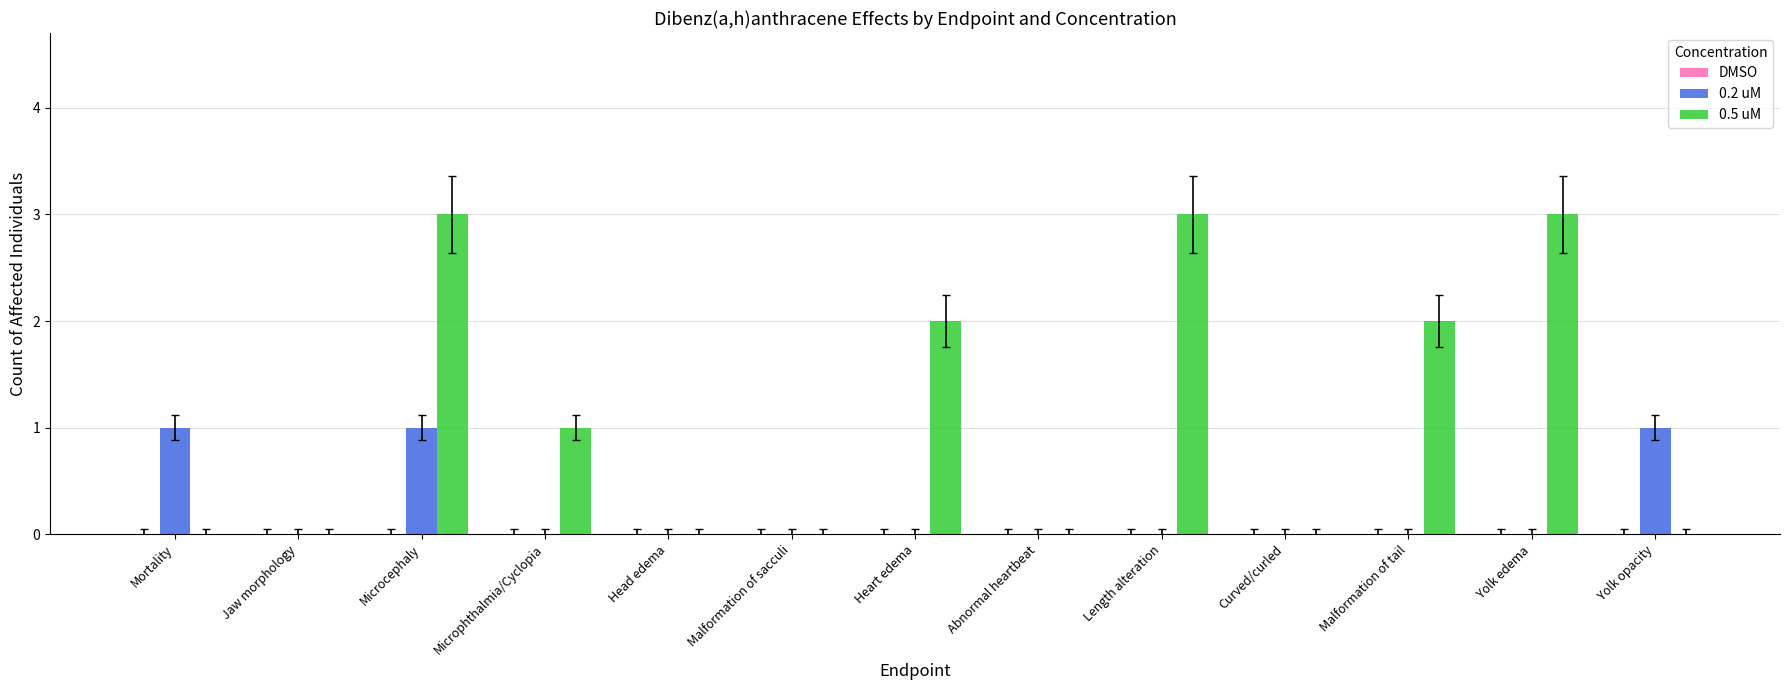

The value of 0.5 uM at Jaw morphology is 0. True or false?

True